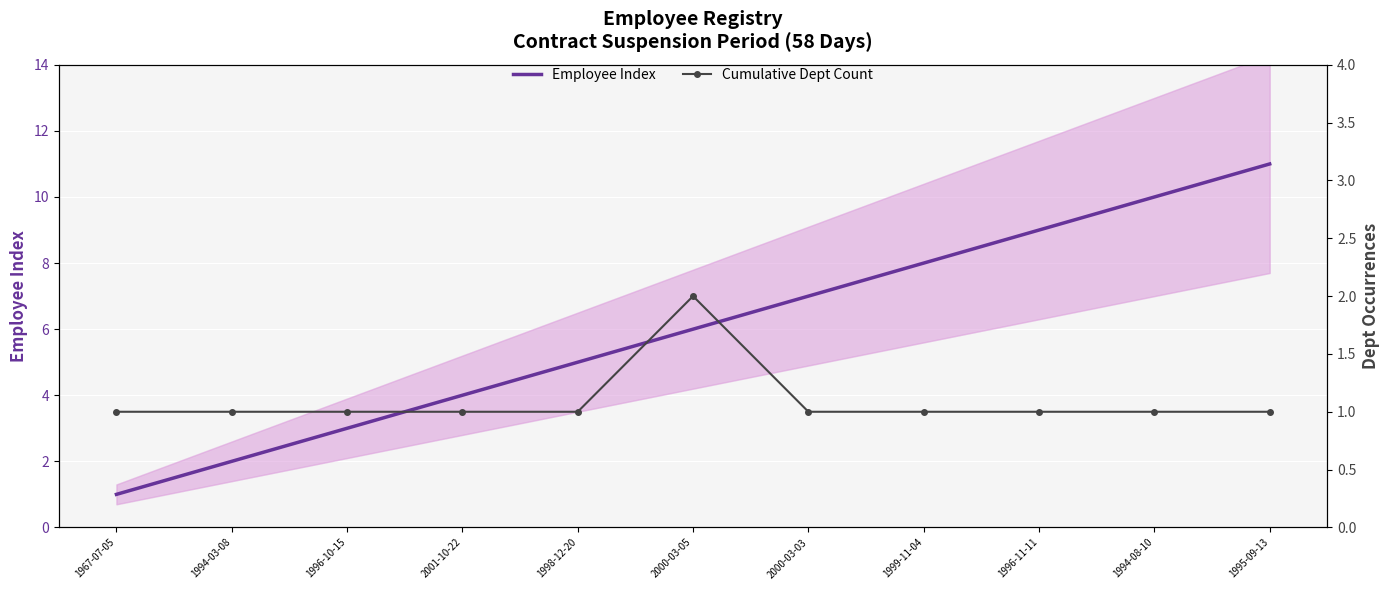

Read the Employee Index value at 1999-11-04, to the nearest 5.

10